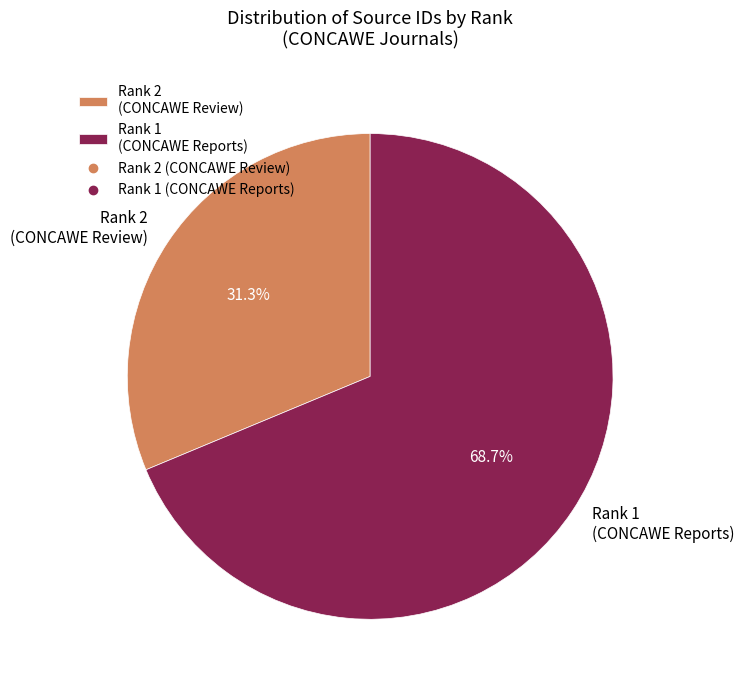

What is the majority slice?

Rank 1 (CONCAWE Reports)